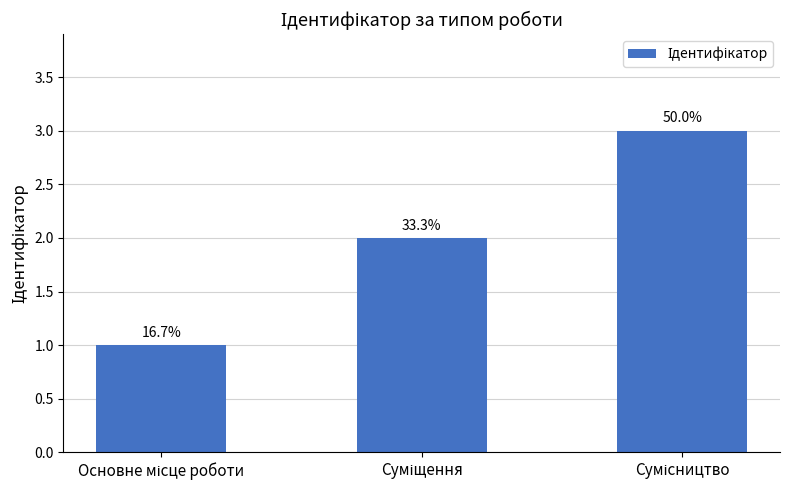

True or false: the data shows 3 at Сумісництво.

True